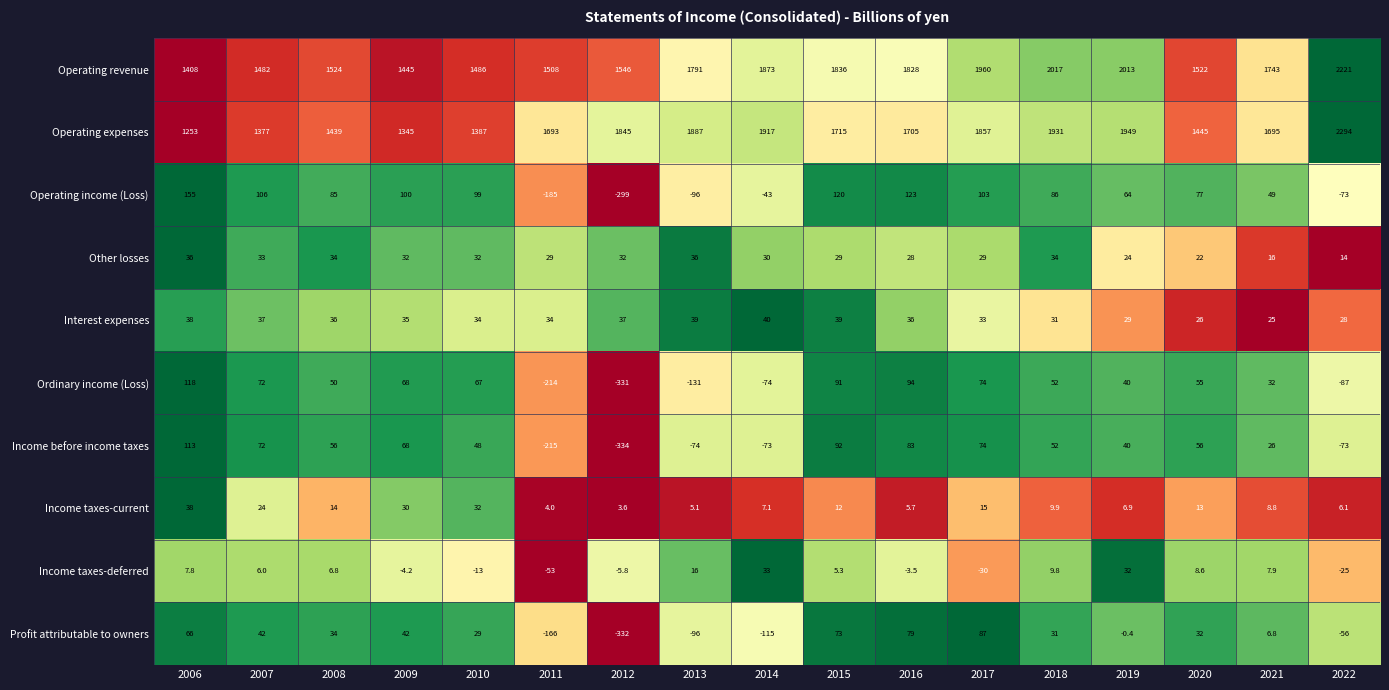

The value of Income before income taxes at 2007 is 102.1. True or false?

False